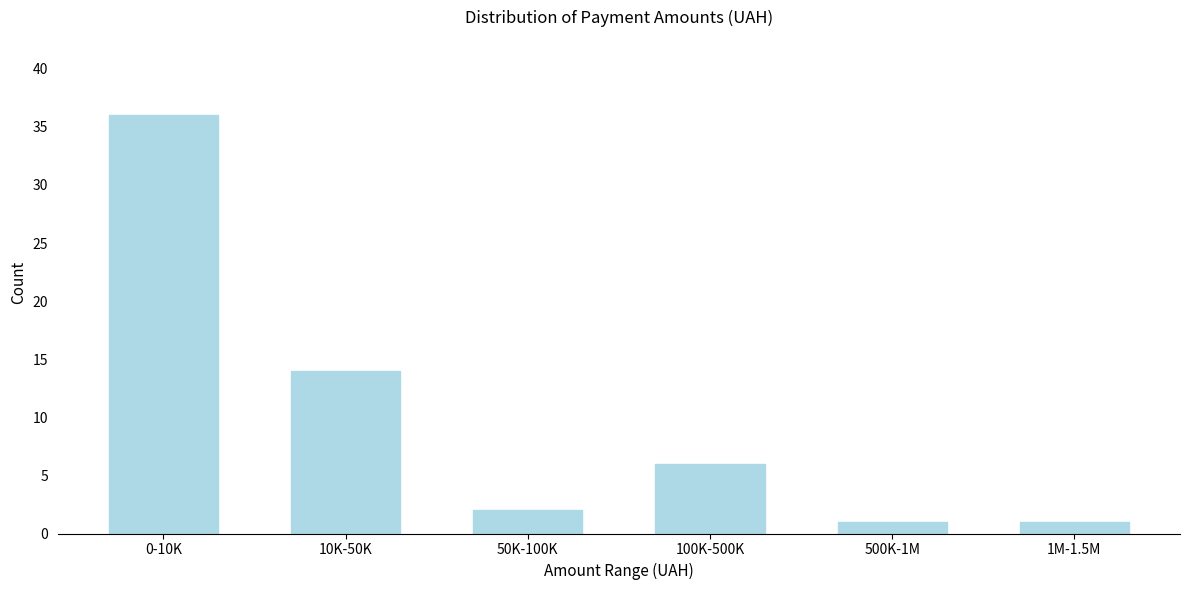

Reading right to left, extract all data points from this chart.

1M-1.5M=1	500K-1M=1	100K-500K=6	50K-100K=2	10K-50K=14	0-10K=36